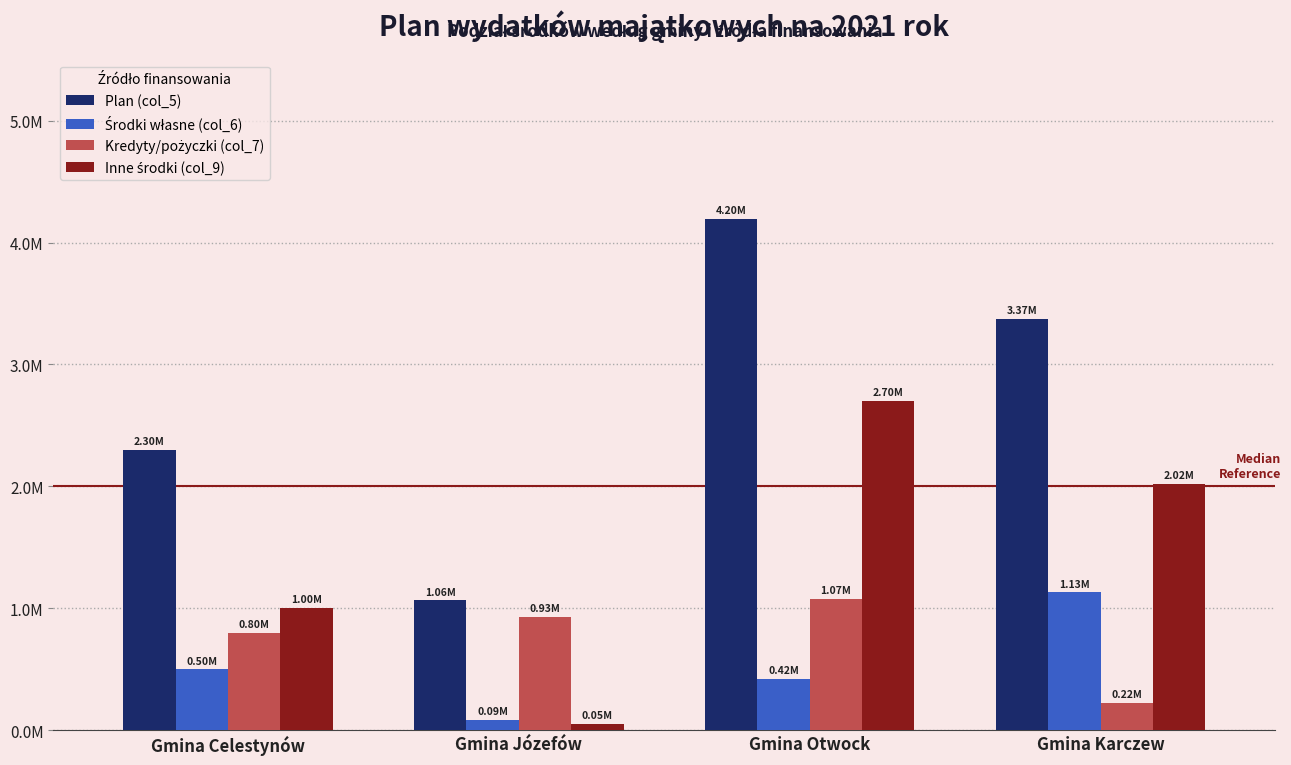

What is the label of the 4th bar from the right?

Gmina Celestynów